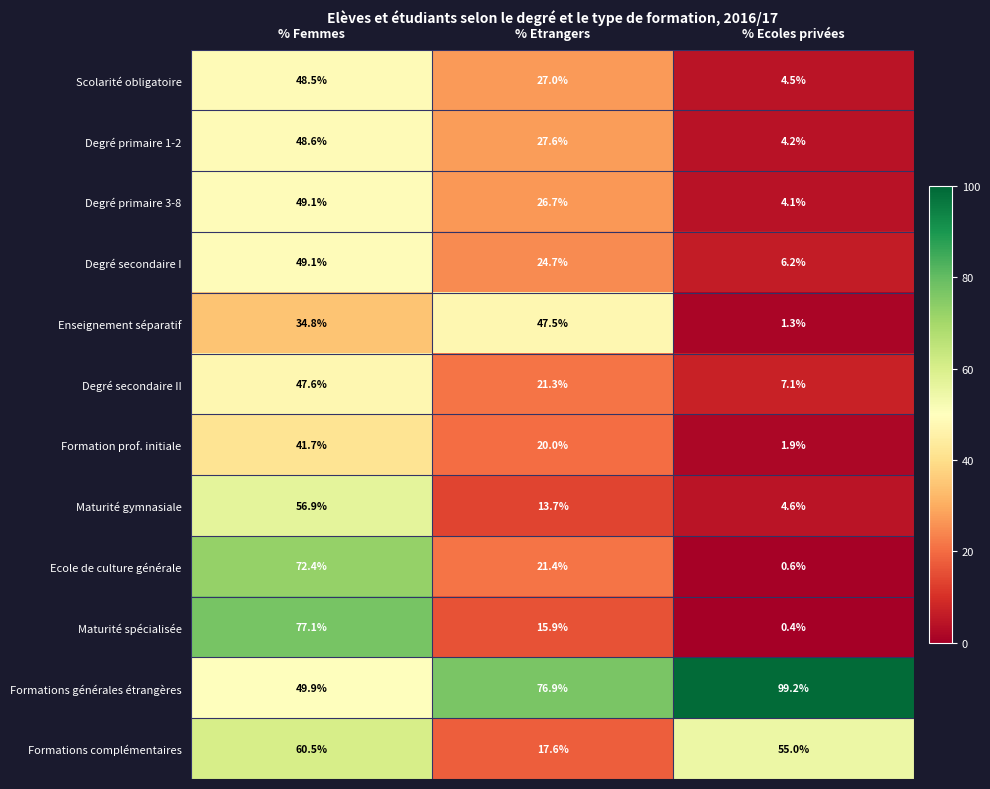

Which series has the largest total across all categories?

Formations générales étrangères